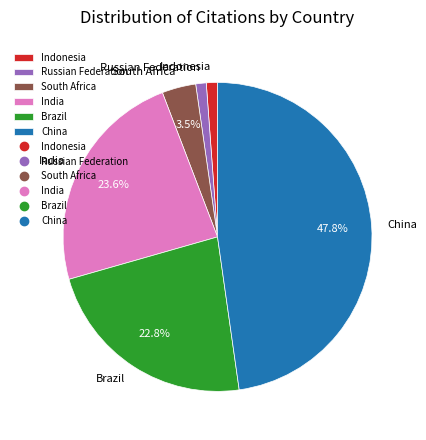

How many slices are in this pie chart?

6